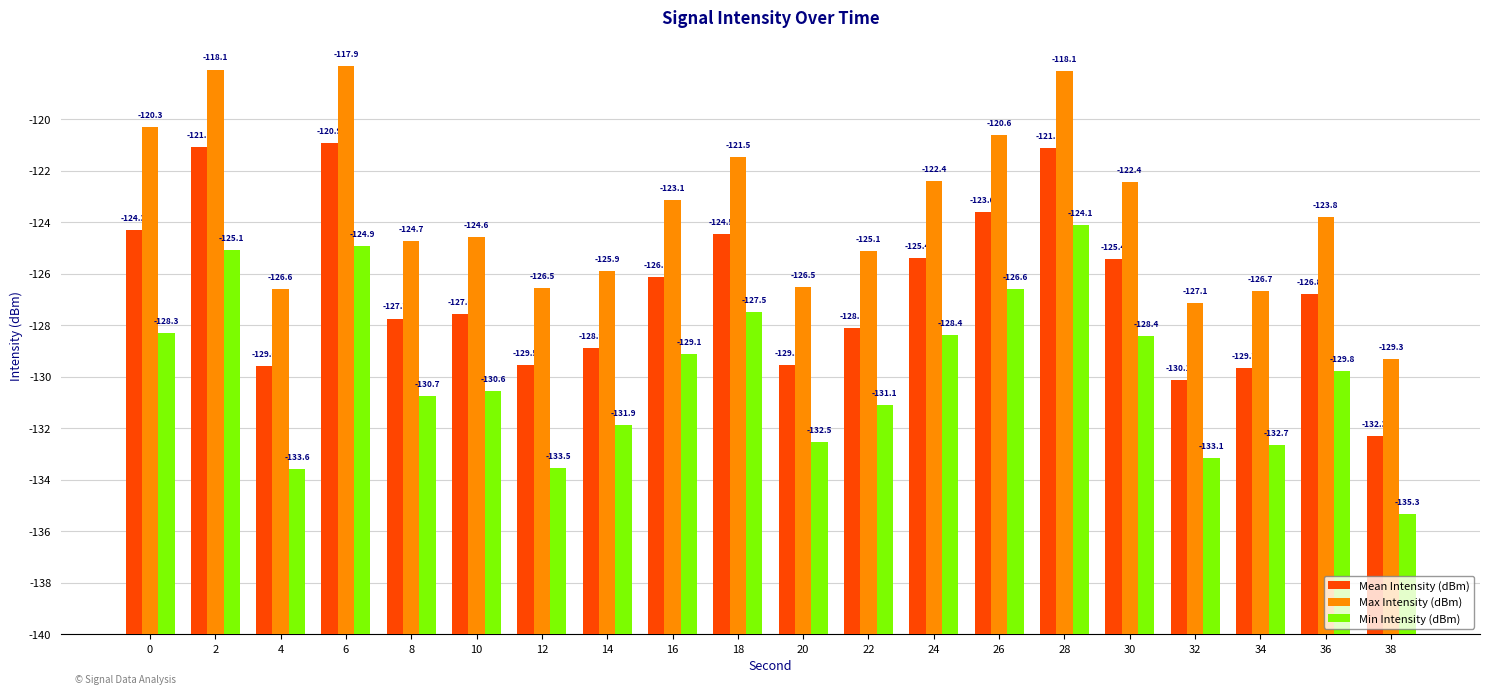

The value of Max Intensity (dBm) at 24 is 10.1. True or false?

False